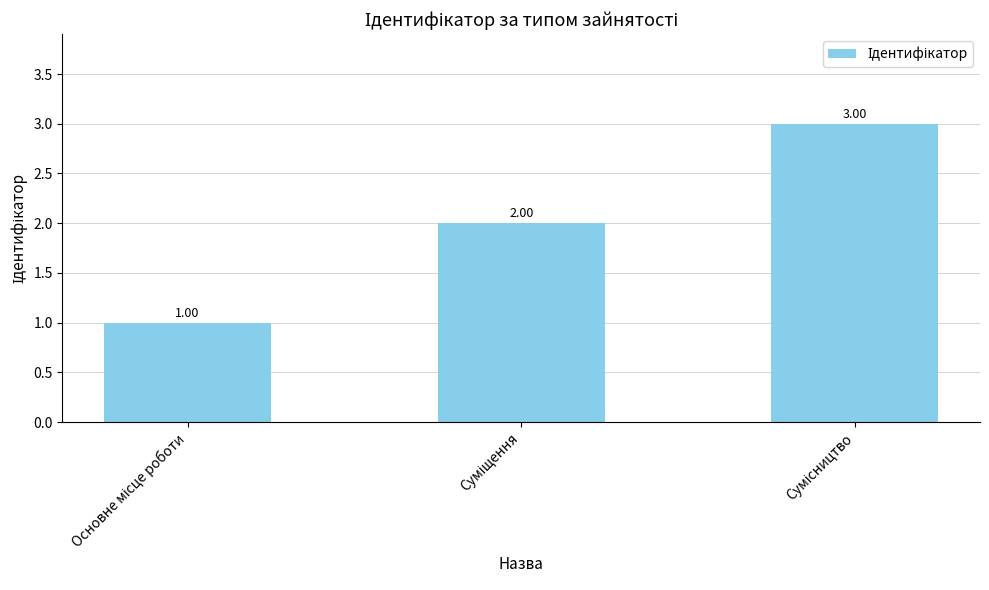

What is the difference between the values at Сумісництво and Суміщення?

1